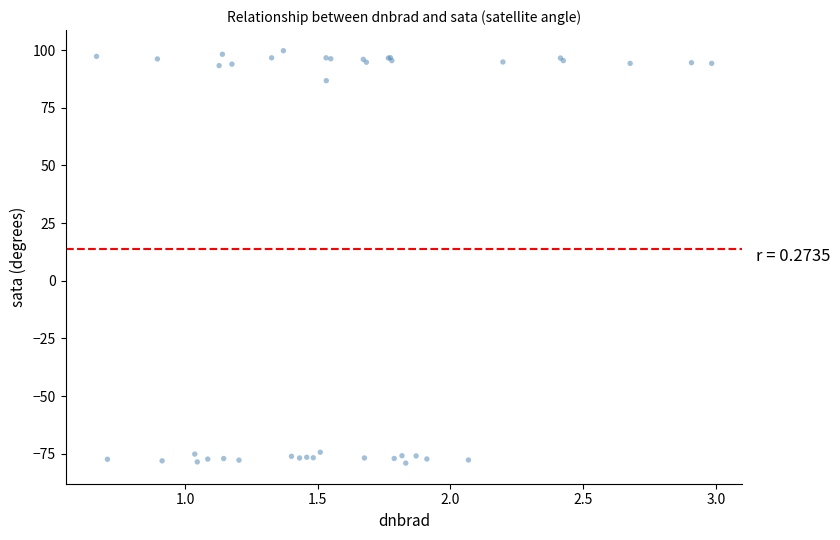

What Y value in the scatter plot is closest to 10?

86.8